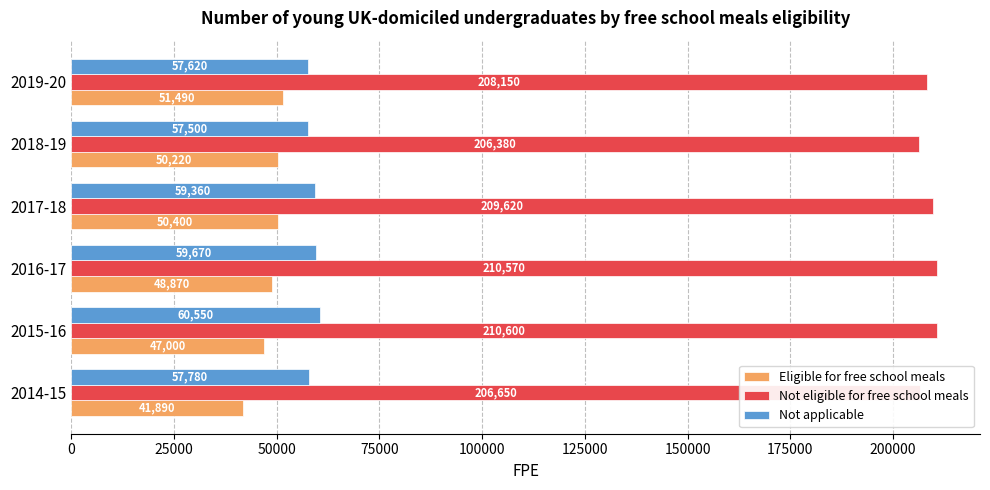

What are all the series names shown in the legend?

Eligible for free school meals, Not eligible for free school meals, Not applicable